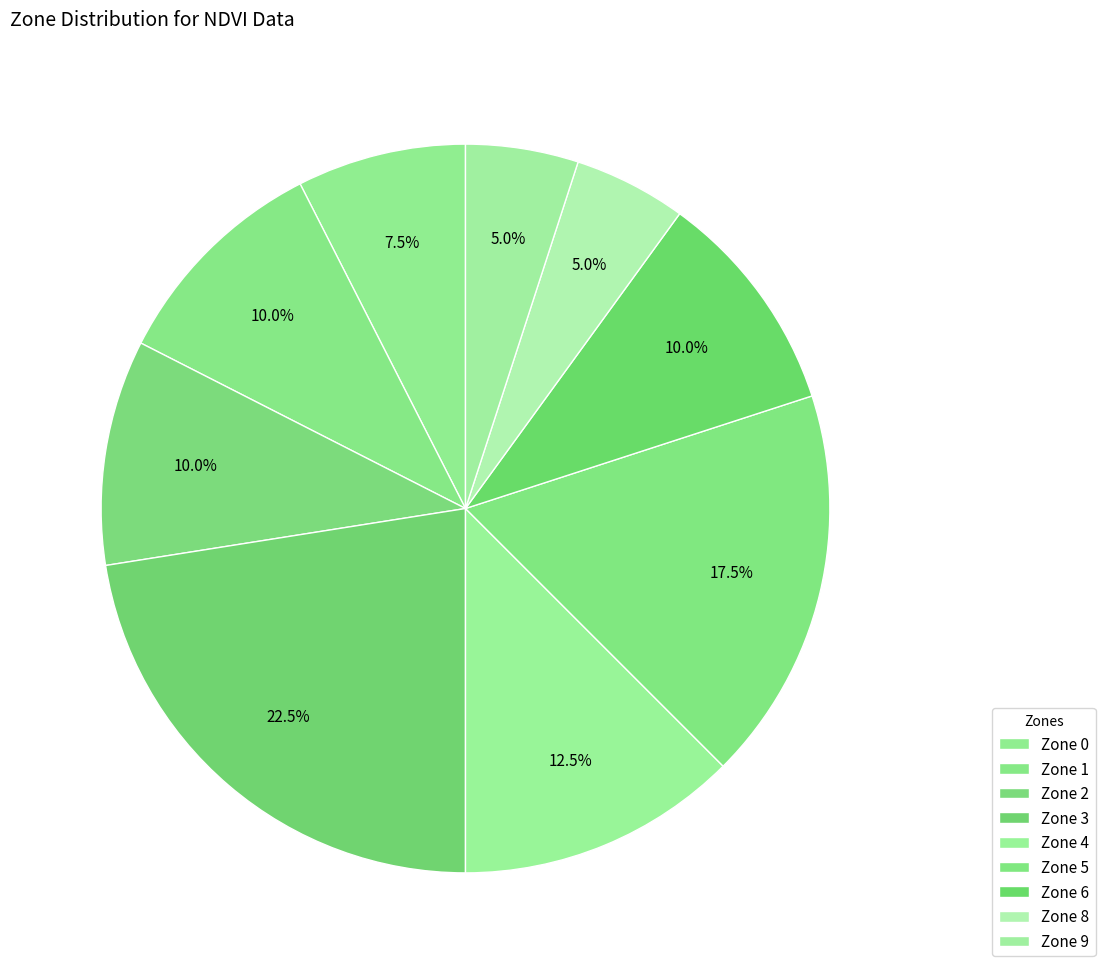

What is the largest slice in the pie chart?

Zone 3